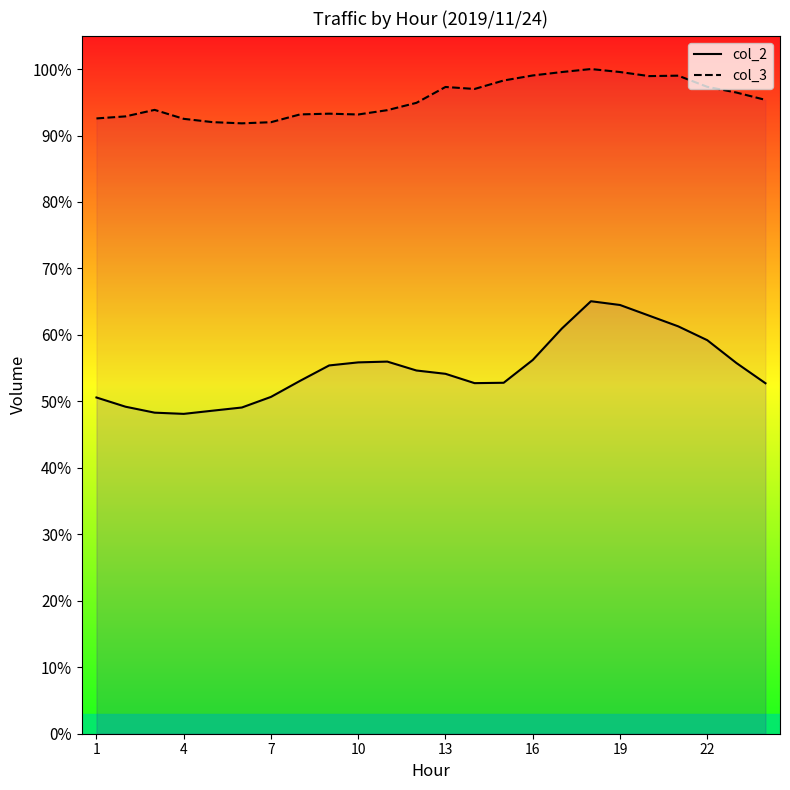

What are all the series names shown in the legend?

col_2, col_3